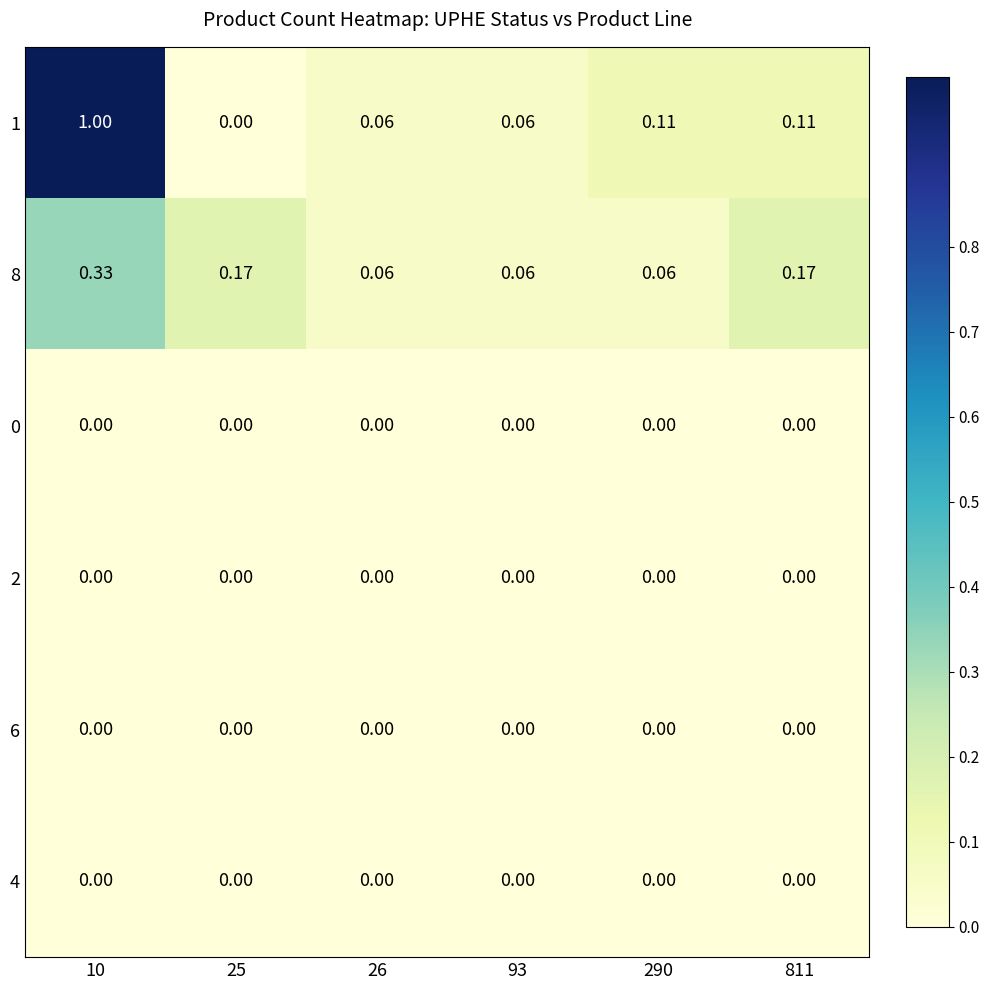

How many distinct data groups are displayed?

6